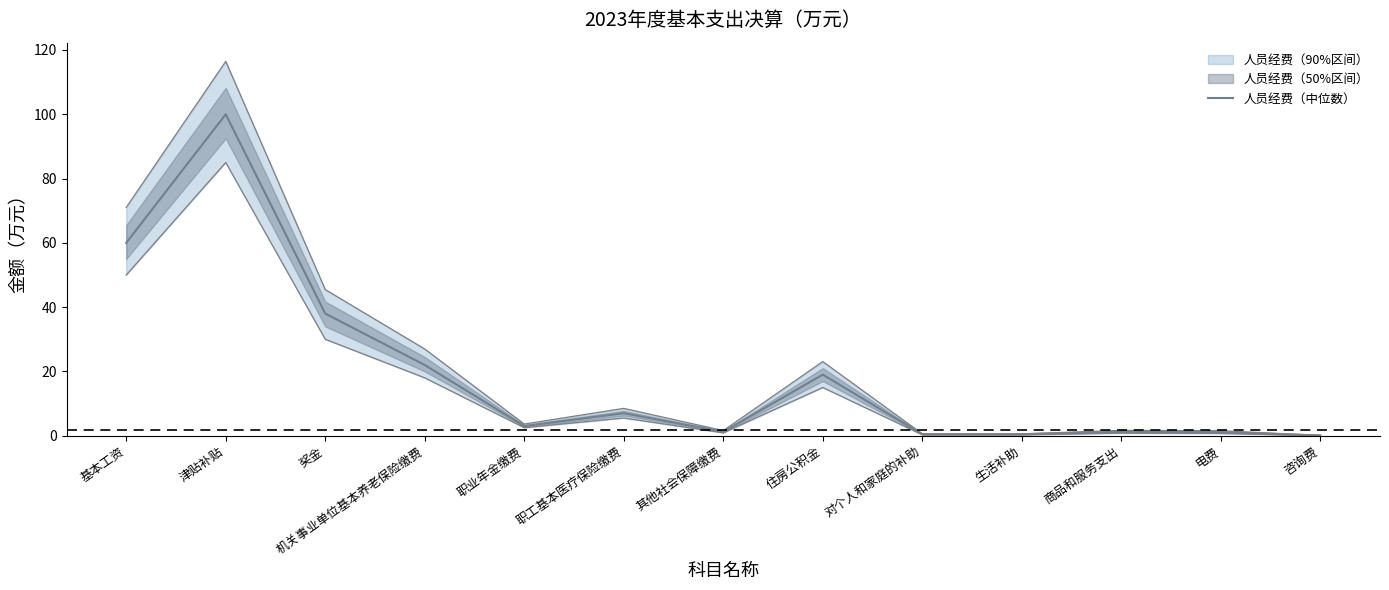

How many values exceed 3?

6